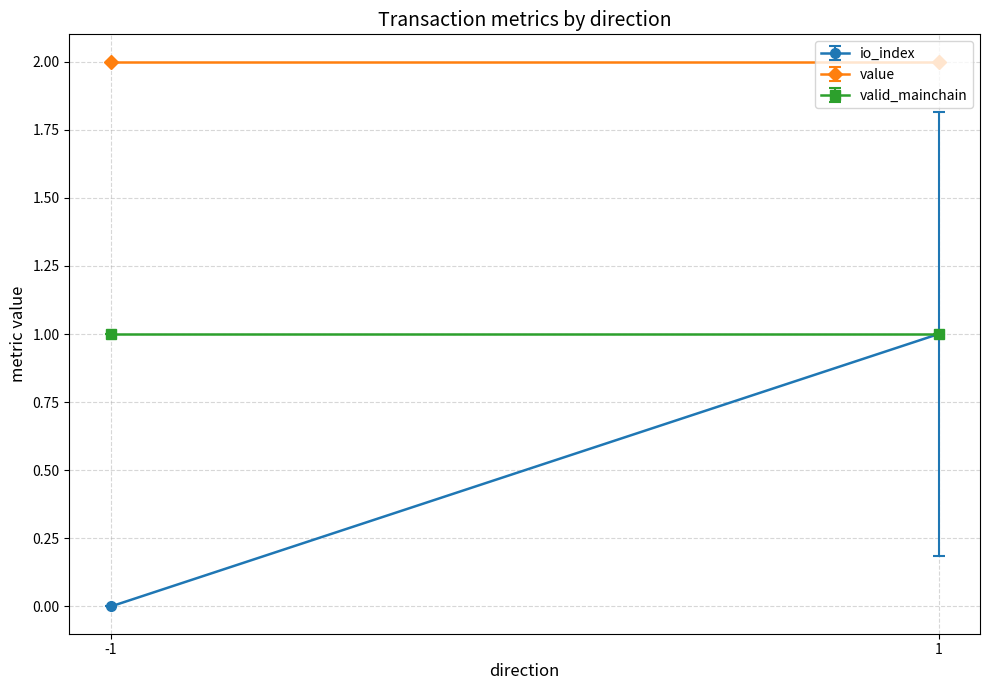

True or false: value has a value of 0.8 at -1.

False